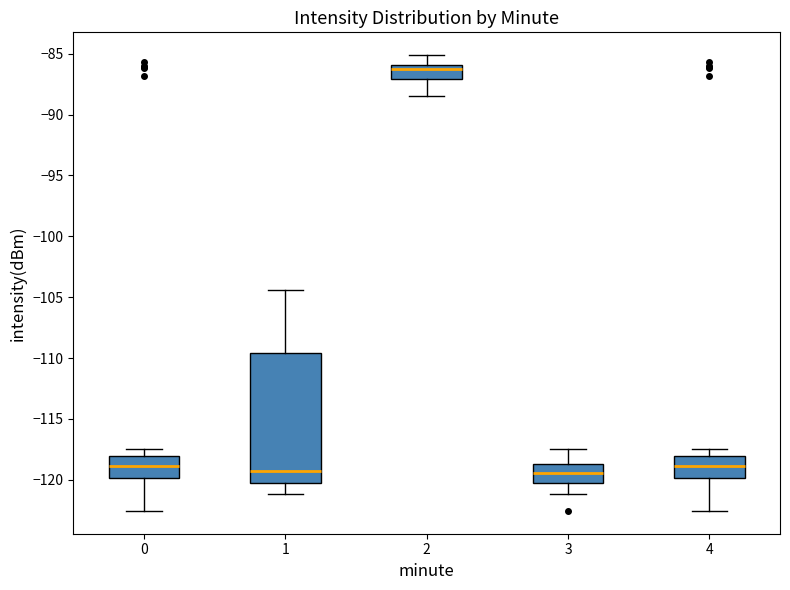

Comparing the boxes themselves (not the whiskers), which one is the tallest?

1